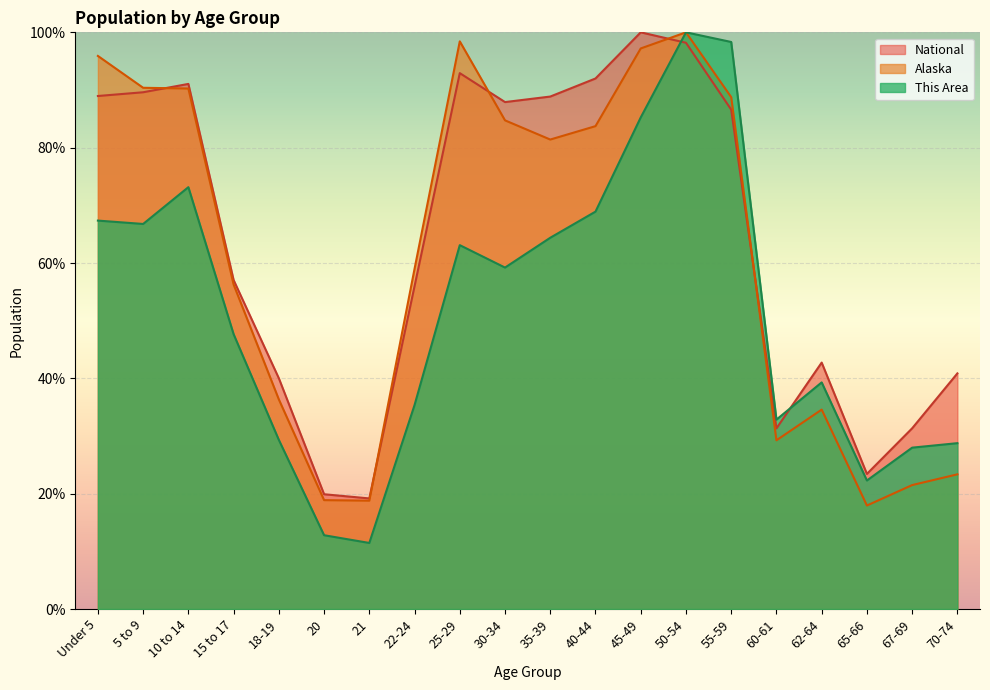

The This Area series shows 53.5 at 62-64. True or false?

False